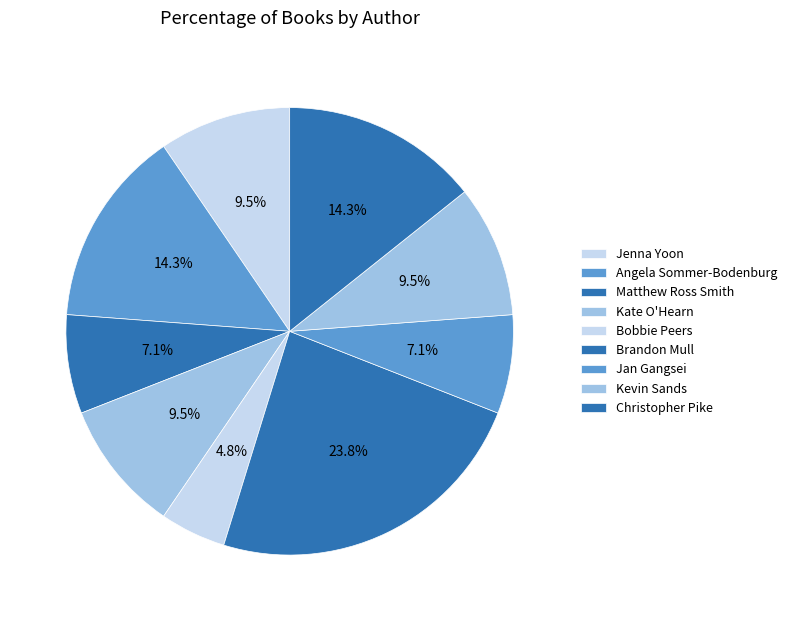

How many slices are in this pie chart?

9